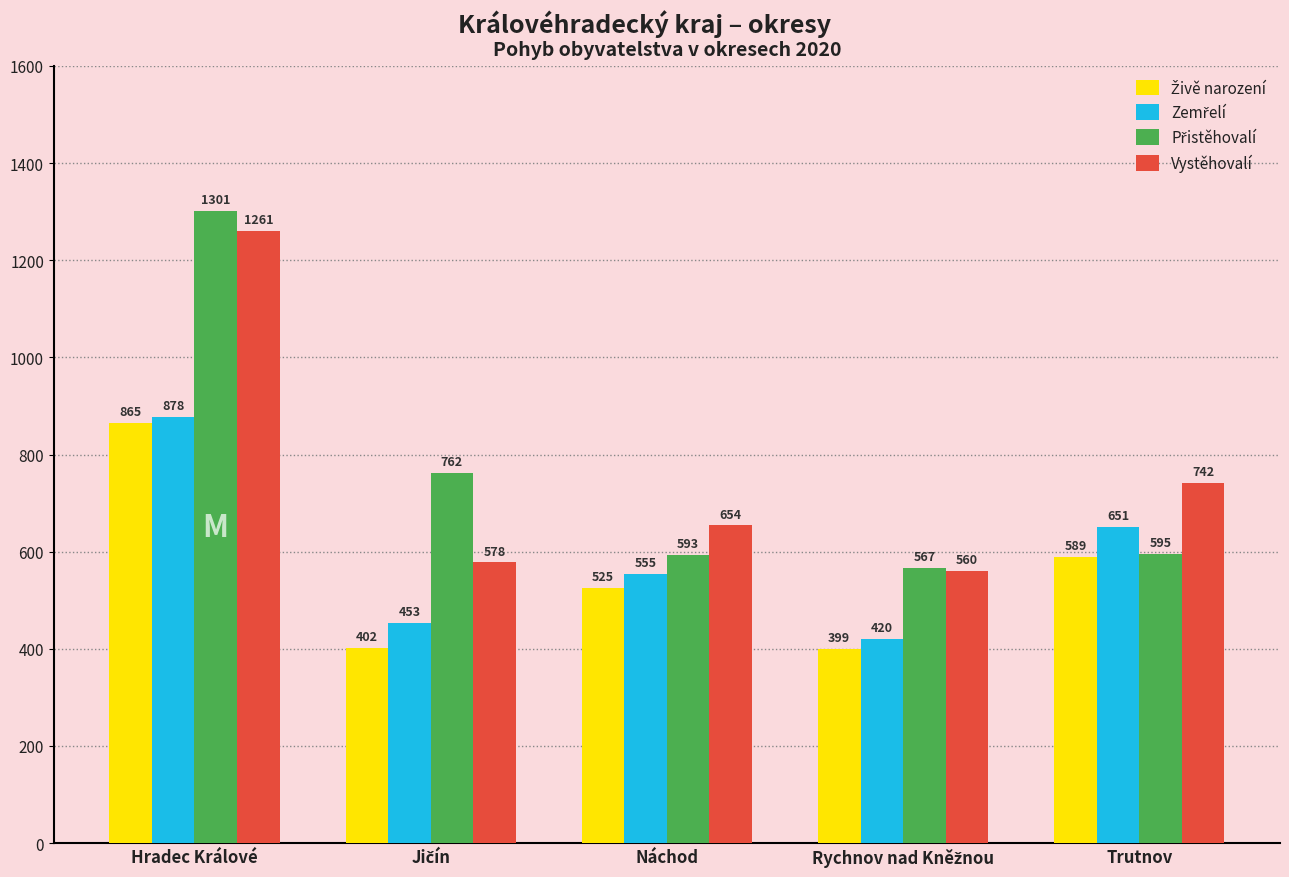

What is the difference between the highest and lowest values at Trutnov?

153